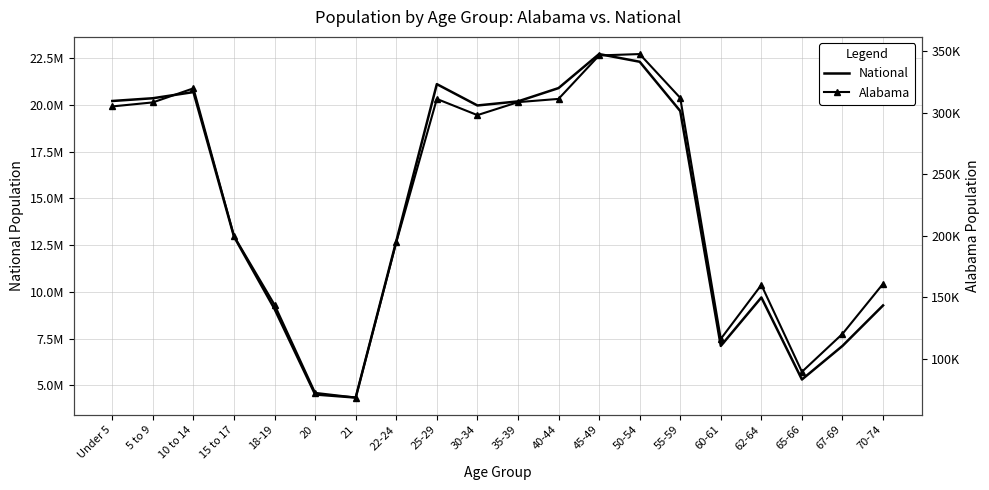

True or false: Alabama and National cross at least once.

False